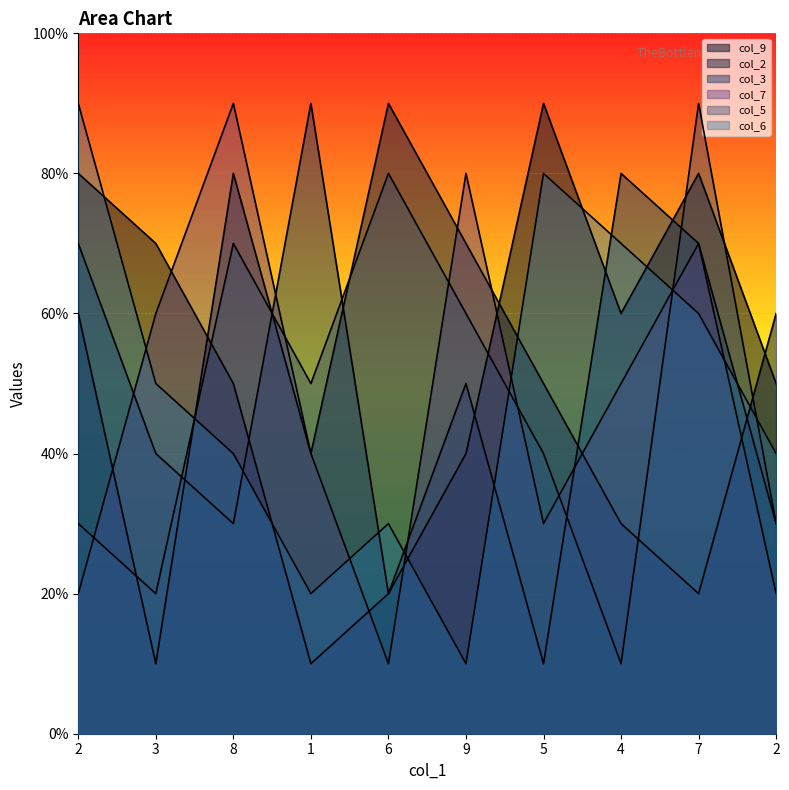

What is the average value of the col_3 series?

5